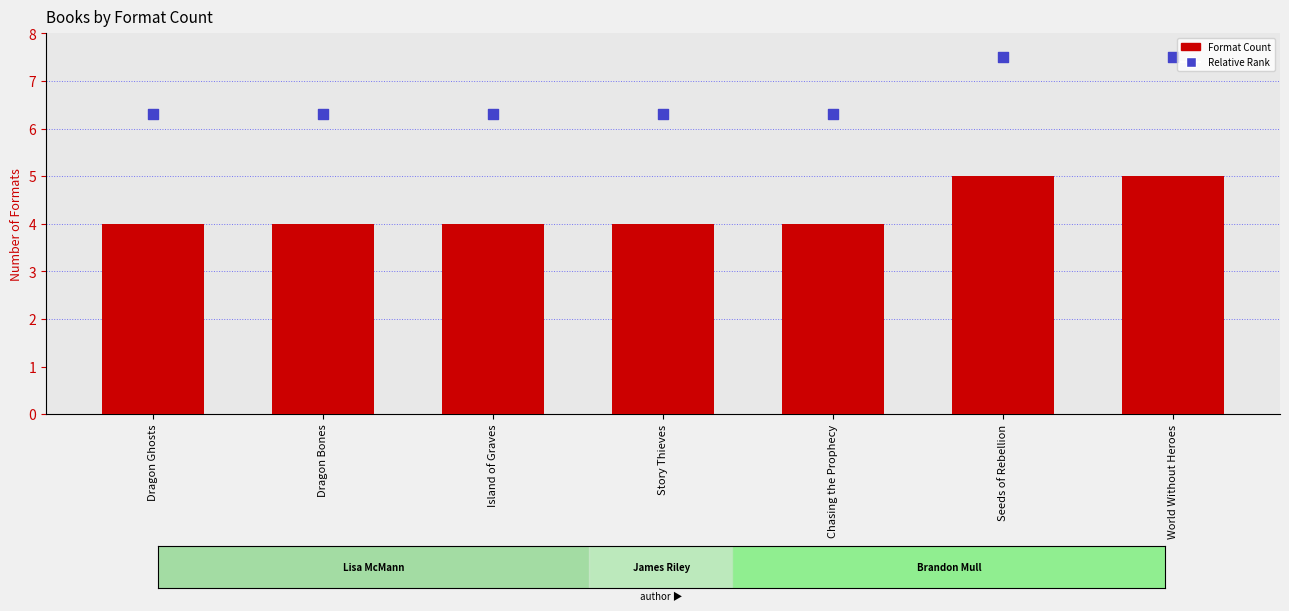

Which series contains the lowest Y value?

Format Count